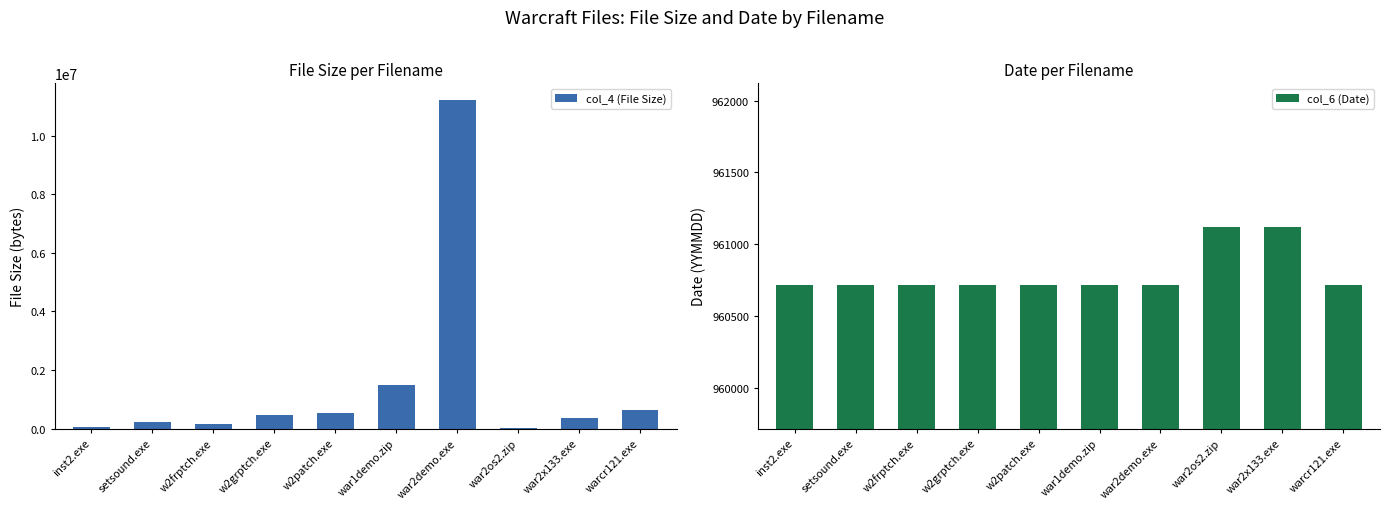

What is the difference between the second highest and second lowest values in the col_6 (Date) series?

404